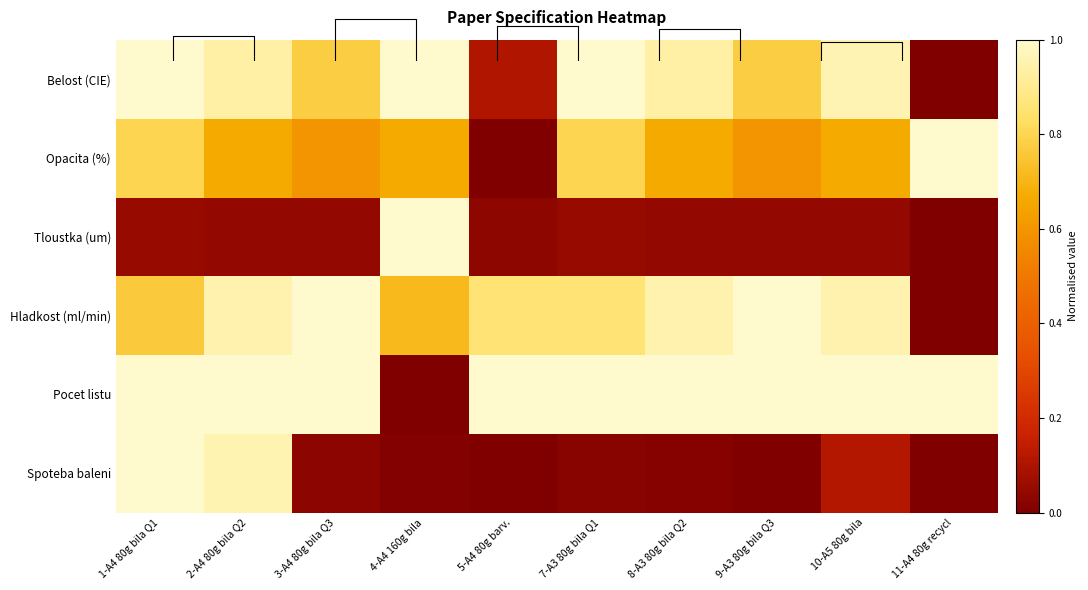

The Pocet listu series shows 1.0 at 8-A3 80g bila Q2. True or false?

True